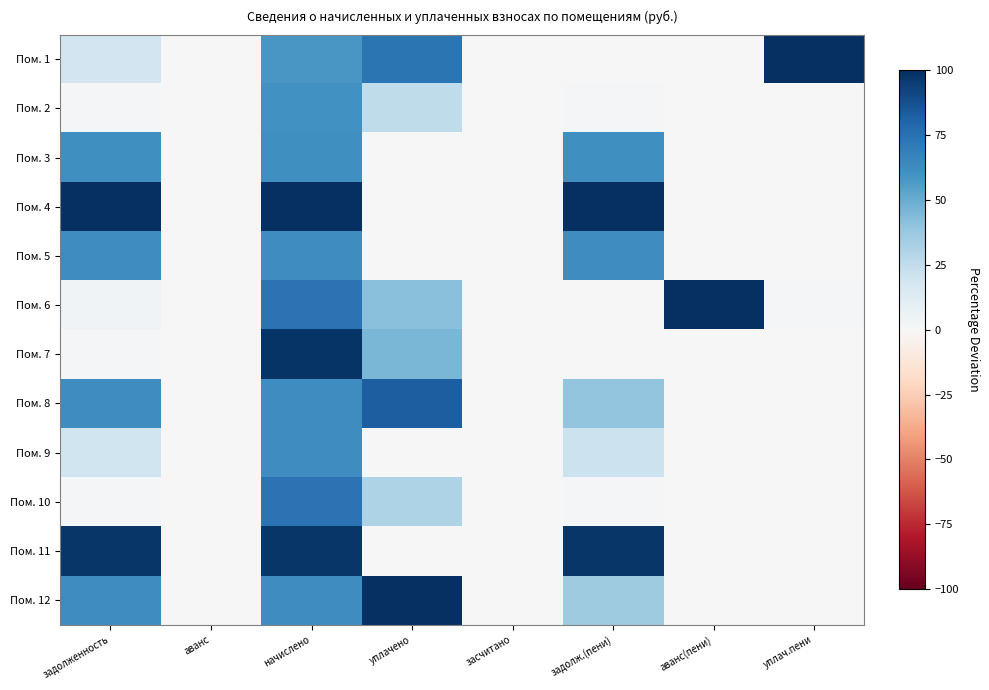

What is the spread (max minus min) of values at задолж.(пени)?

100.0